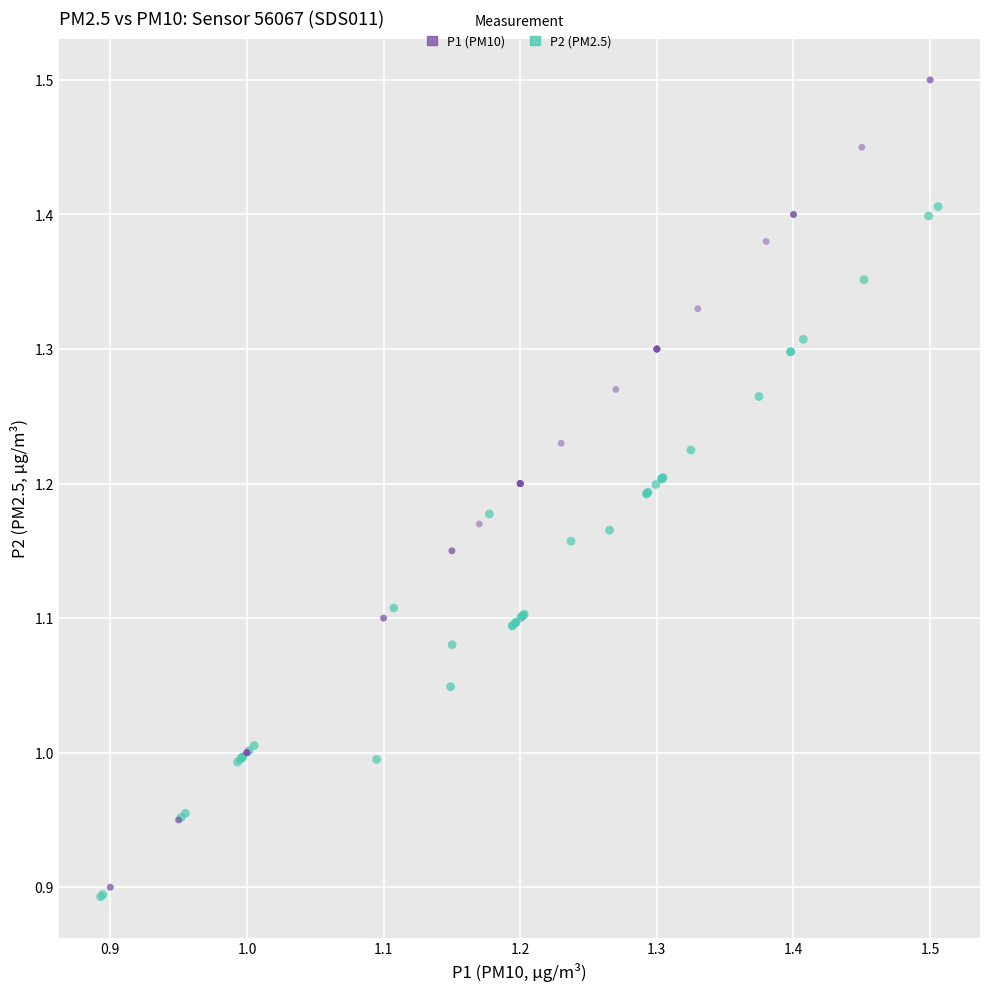

Which series has the largest Y range (max minus min)?

P1 (PM10)